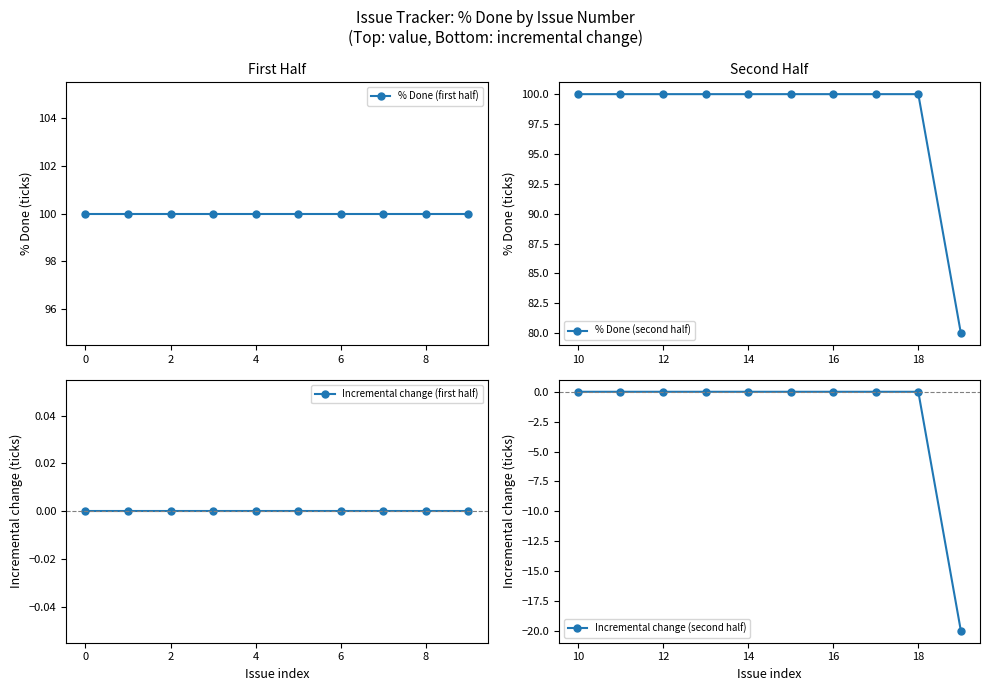

True or false: % Done (second half) has a value of 67 at 16.

False